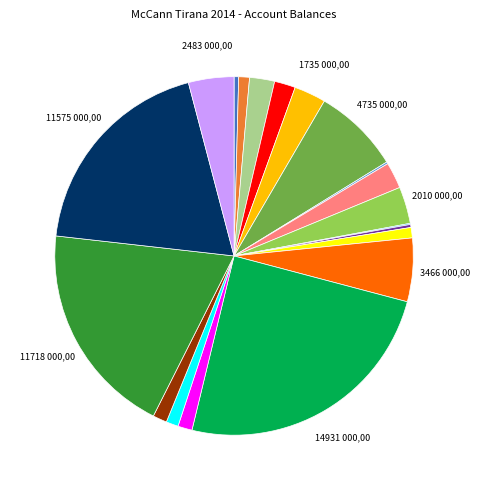

Does any single category account for the majority?

No